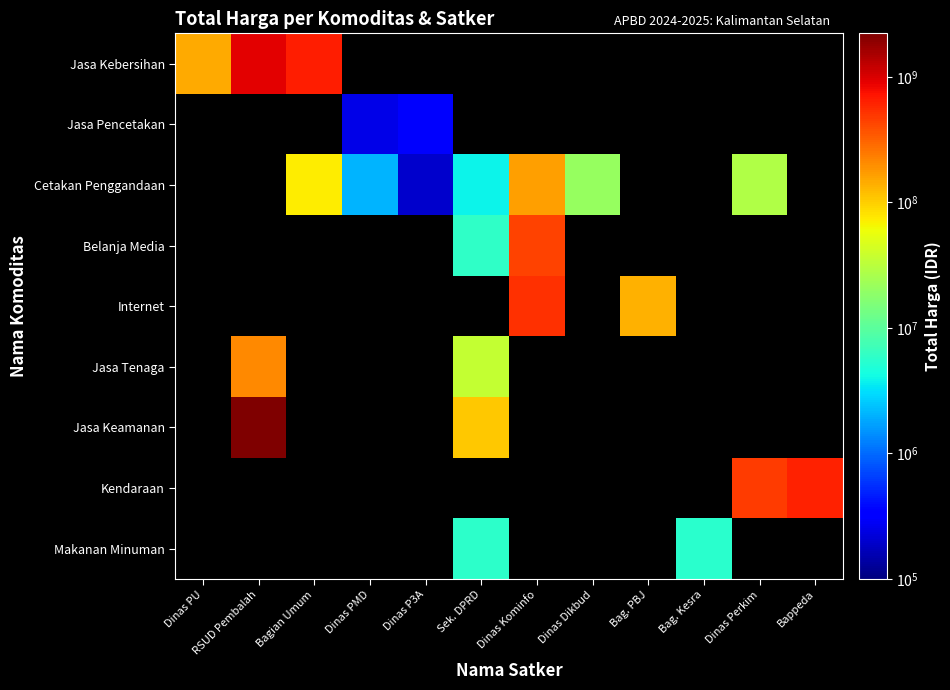

The value of Cetakan Penggandaan at Dinas PMD is 2040400.0. True or false?

True